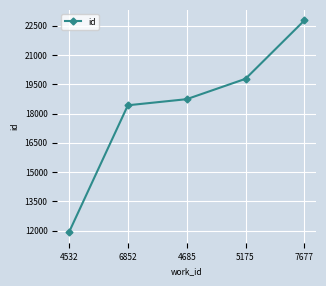

List the labels in order of value, smallest first.

4532, 6852, 4685, 5175, 7677